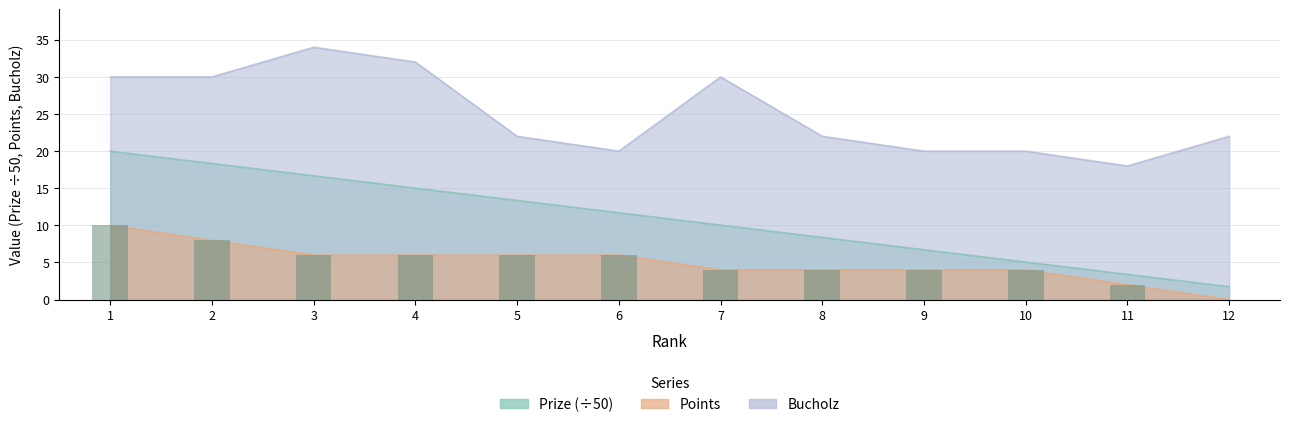

What is the average value of the Prize series?

10.9